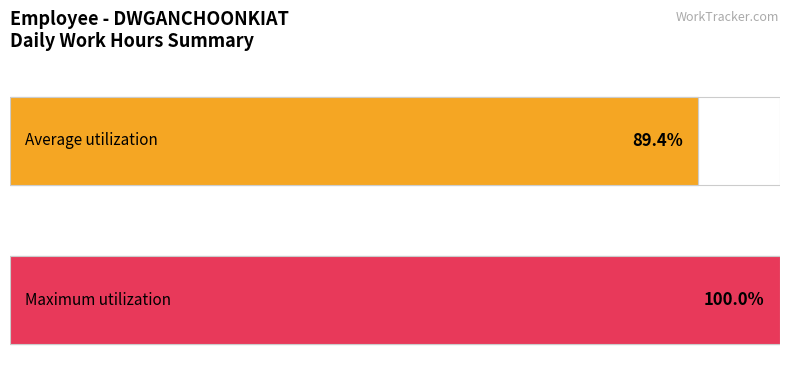

How many series are shown in this chart?

1